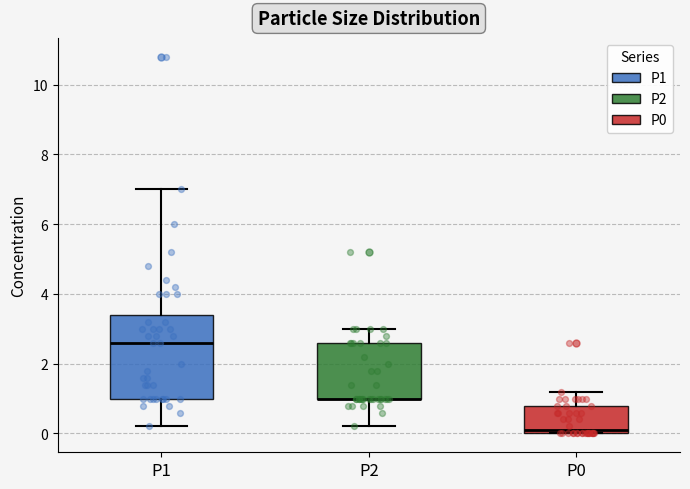

Which box is the tallest, from its lower edge to its upper edge?

P1